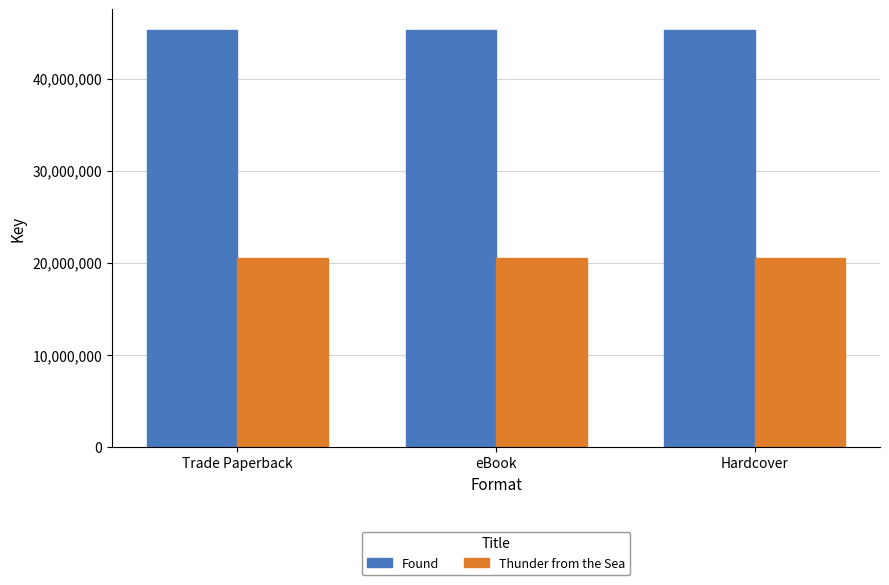

How many distinct data groups are displayed?

2